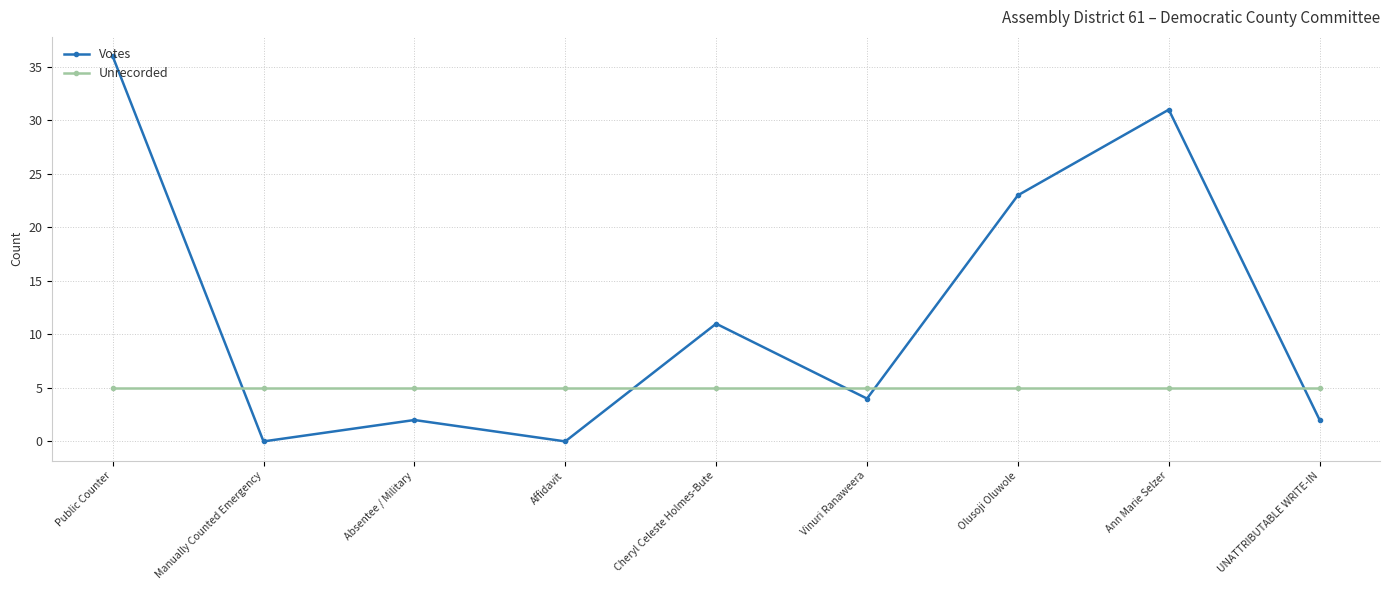

What value does the Votes series have at Public Counter, to the nearest 10?

40